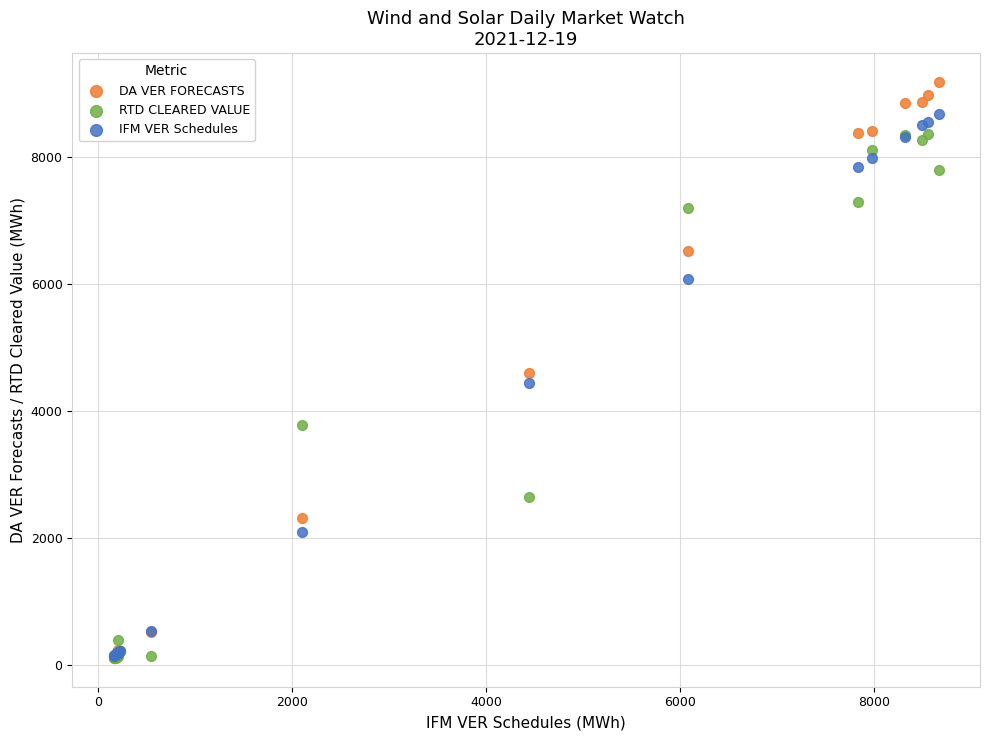

In the RTD CLEARED VALUE series, what Y value is closest to 4243?

3777.3